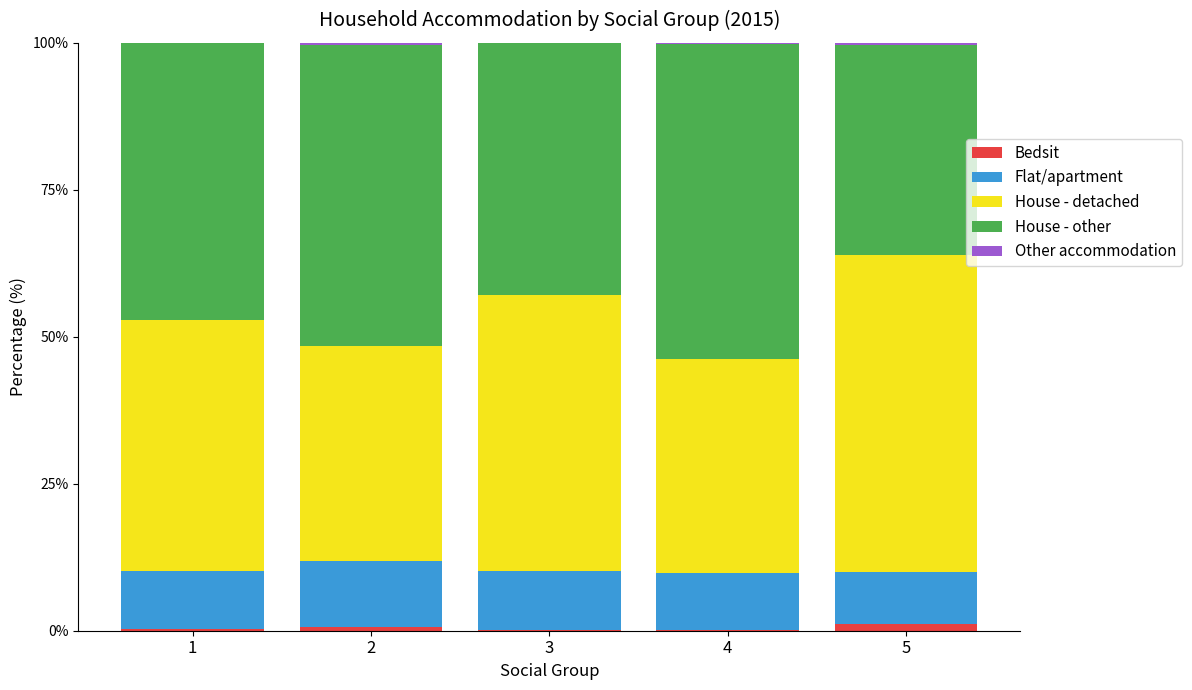

What is the sum of all Bedsit values?

2.3